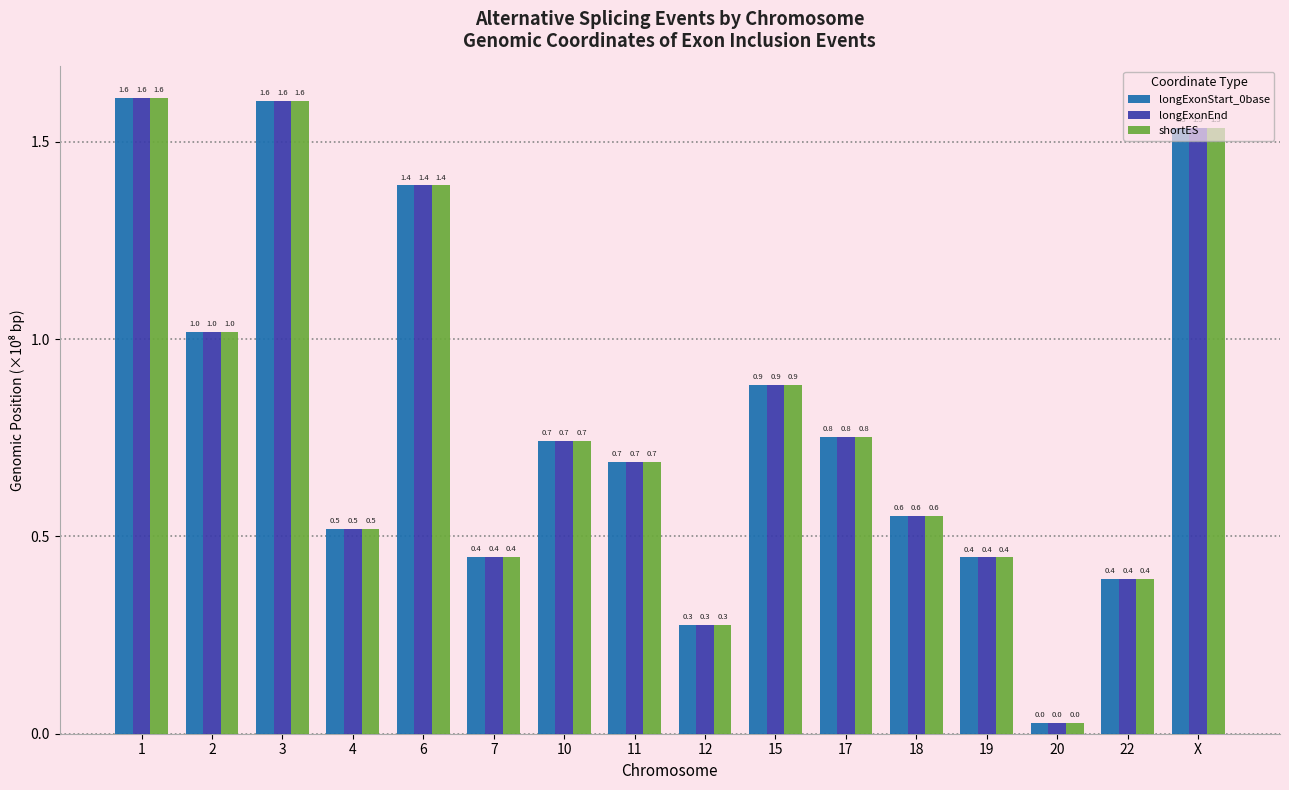

True or false: longExonEnd has a value of 1.6 at 1.

True